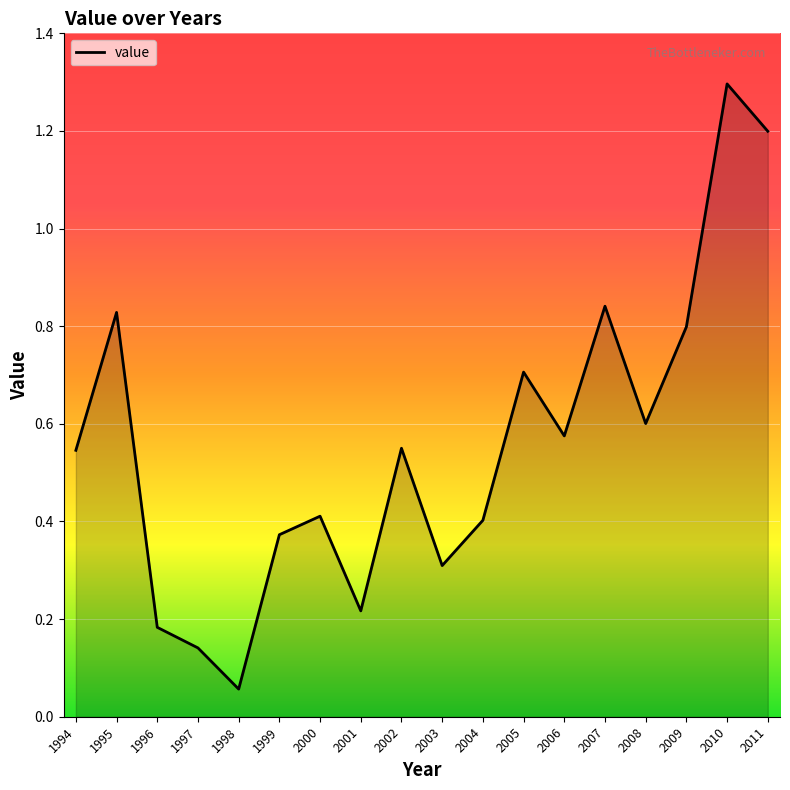

What is the sum of all values?

10.0